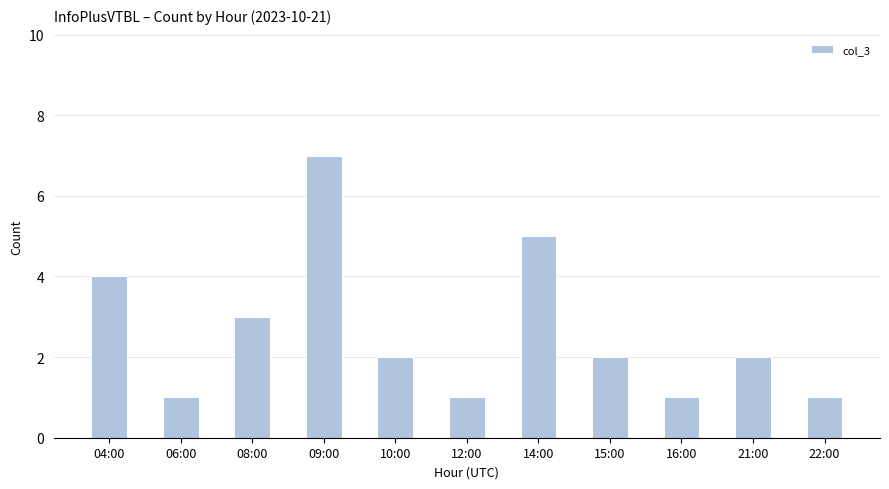

The value at 15:00 is 3. True or false?

False